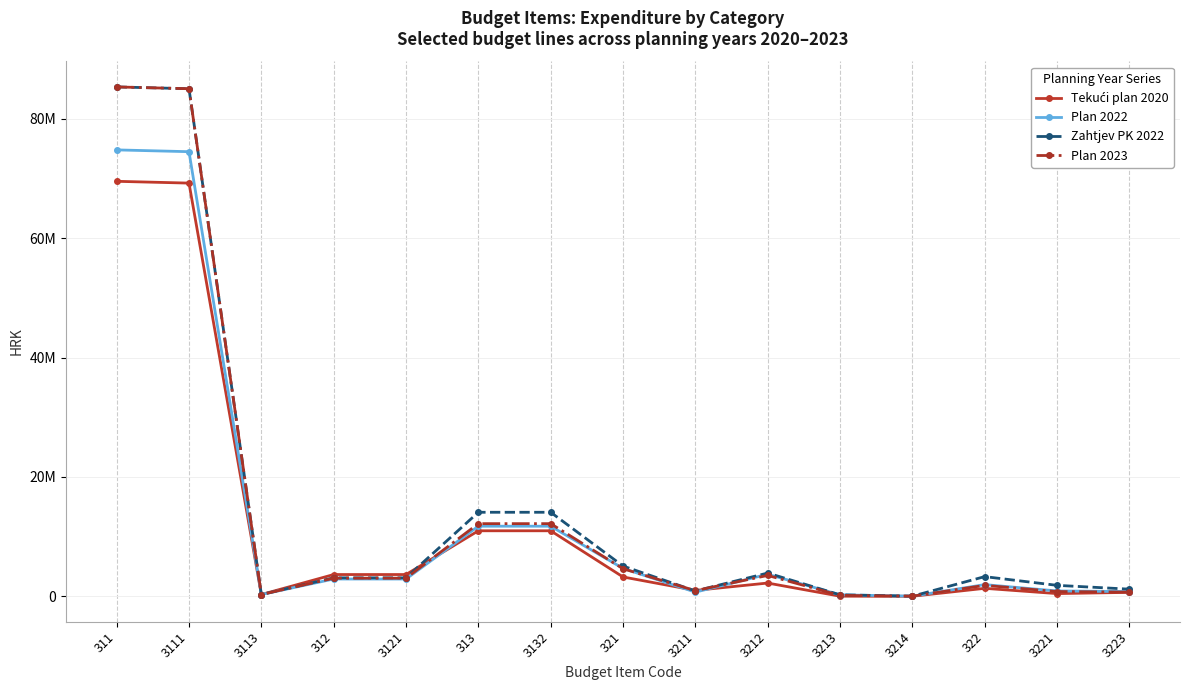

What is the average value of the Plan 2023 series?

14248348